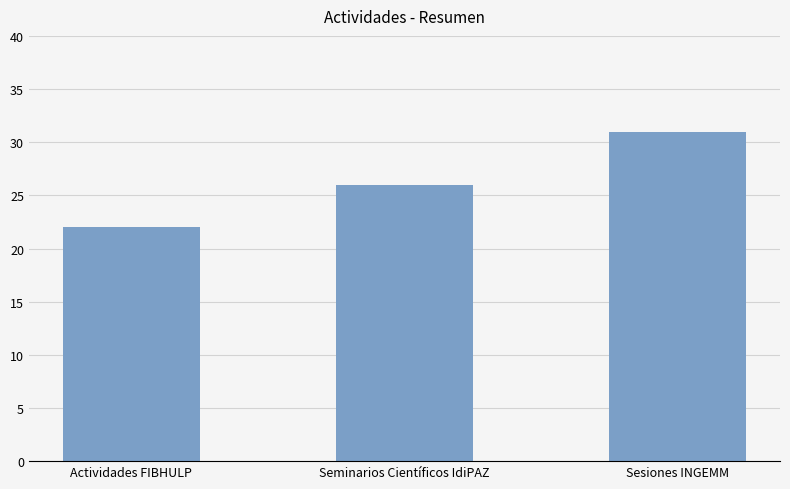

How many values are below 26?

1